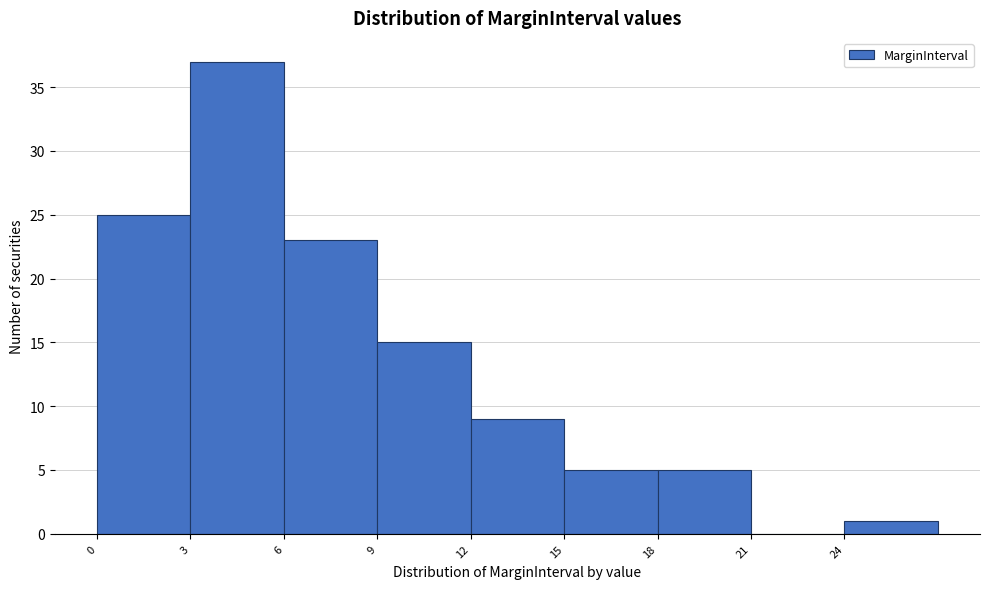

How tall is the bar that spans 18 to 21 on the x-axis? The values are not printed on the chart, so give them approximately, as read against the axis.

5